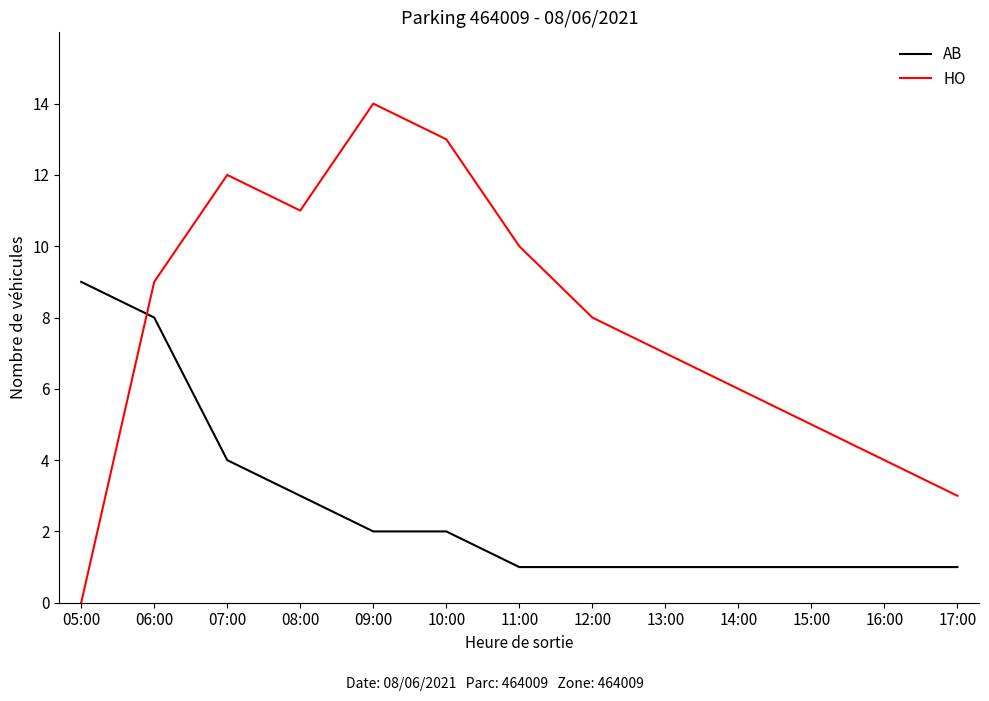

Count the AB values in the range 1 to 3.

10